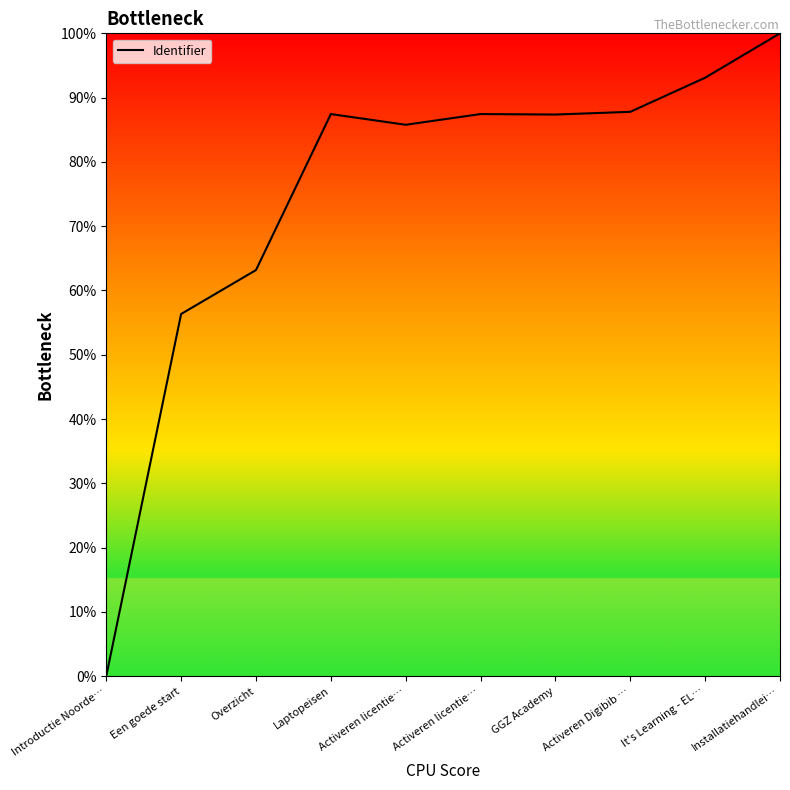

List the labels in order of value, largest first.

Installatiehandlei…, It's Learning - EL…, Activeren Digibib …, Activeren licentie…, Laptopeisen, GGZ Academy, Activeren licentie…, Overzicht, Een goede start, Introductie Noorde…